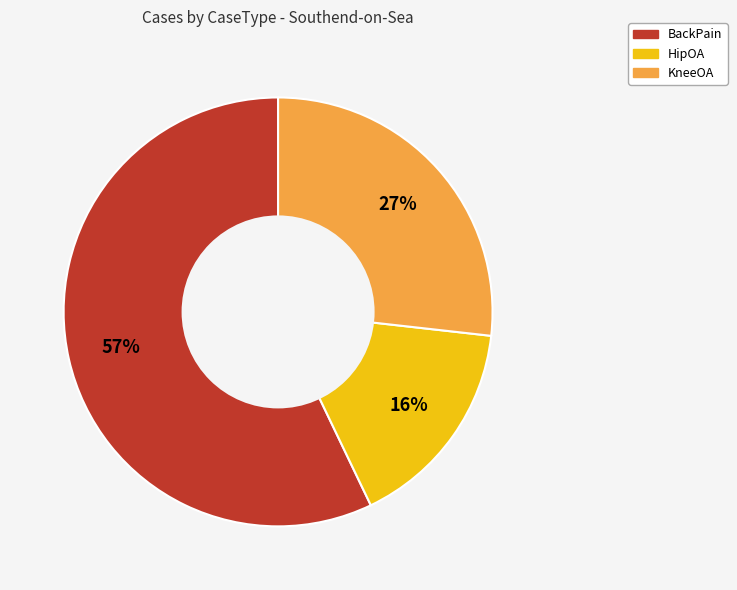

What is the largest slice in the pie chart?

BackPain